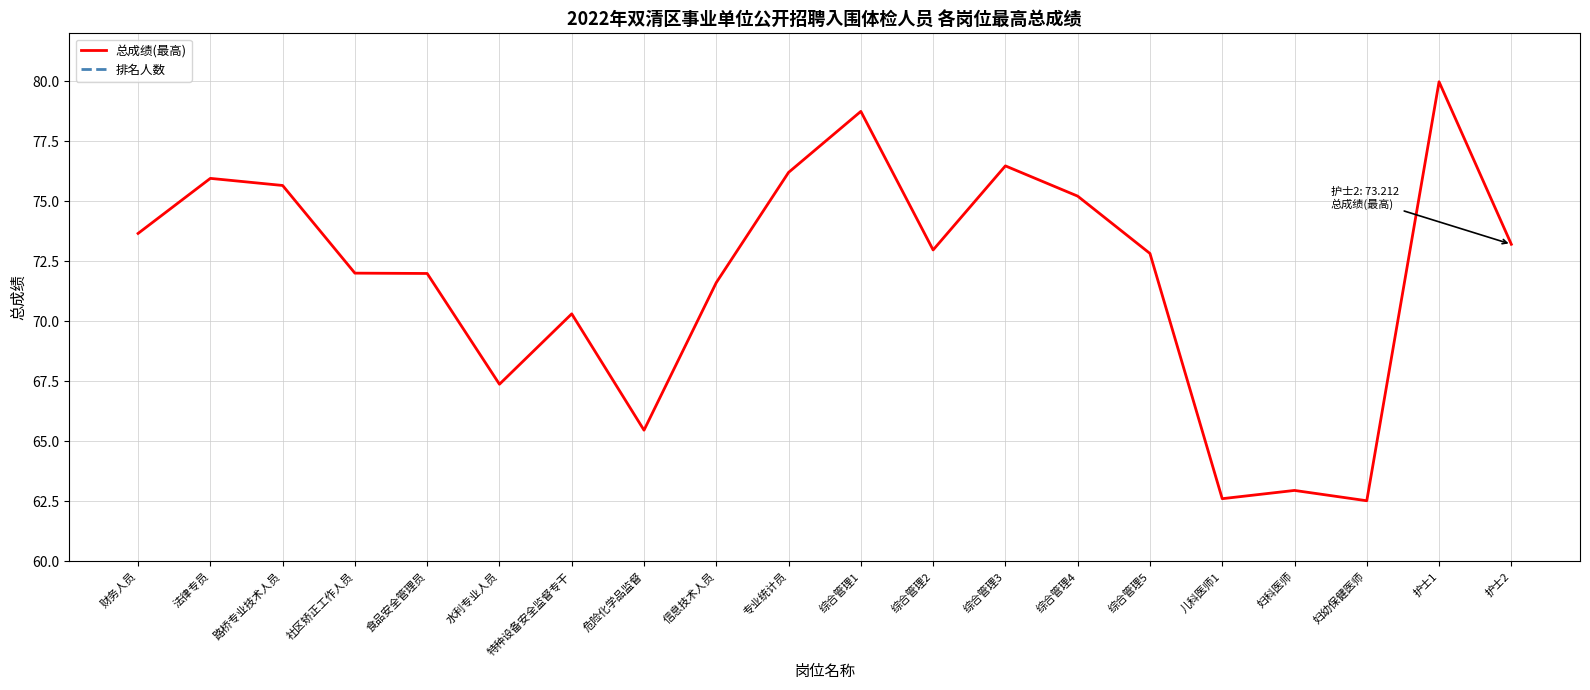

Reading left to right, what are all the values shown in this chart?

总成绩(最高): 财务人员=73.7	法律专员=76.0	路桥专业技术人员=75.7	社区矫正工作人员=72.0	食品安全管理员=72.0	水利专业人员=67.4	特种设备安全监督专干=70.3	危险化学品监督=65.5	信息技术人员=71.6	专业统计员=76.2	综合管理1=78.7	综合管理2=73.0	综合管理3=76.5	综合管理4=75.2	综合管理5=72.8	儿科医师1=62.6	妇科医师=63.0	妇幼保健医师=62.5	护士1=80.0	护士2=73.2
排名人数: 财务人员=3.0	法律专员=2.0	路桥专业技术人员=2.0	社区矫正工作人员=1.0	食品安全管理员=3.0	水利专业人员=1.0	特种设备安全监督专干=2.0	危险化学品监督=1.0	信息技术人员=1.0	专业统计员=1.0	综合管理1=2.0	综合管理2=1.0	综合管理3=1.0	综合管理4=1.0	综合管理5=1.0	儿科医师1=1.0	妇科医师=1.0	妇幼保健医师=1.0	护士1=4.0	护士2=1.0